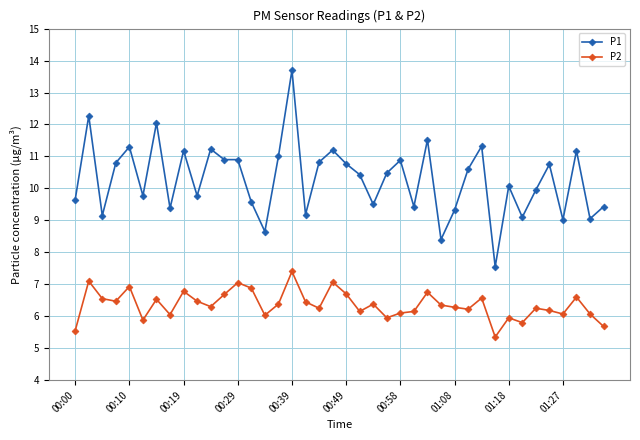

Which series has the largest range (max minus min)?

P1